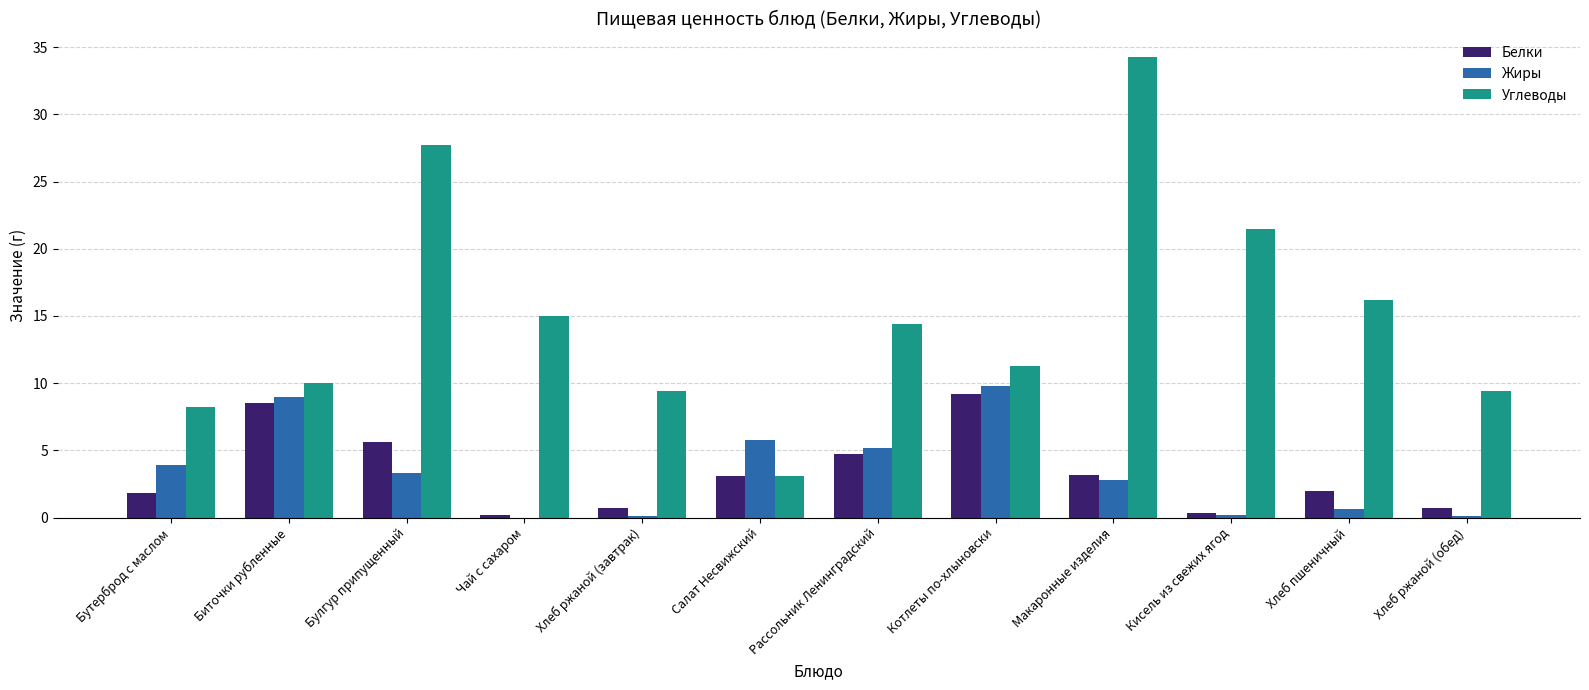

What value does the Жиры series have at Кисель из свежих ягод?

0.2